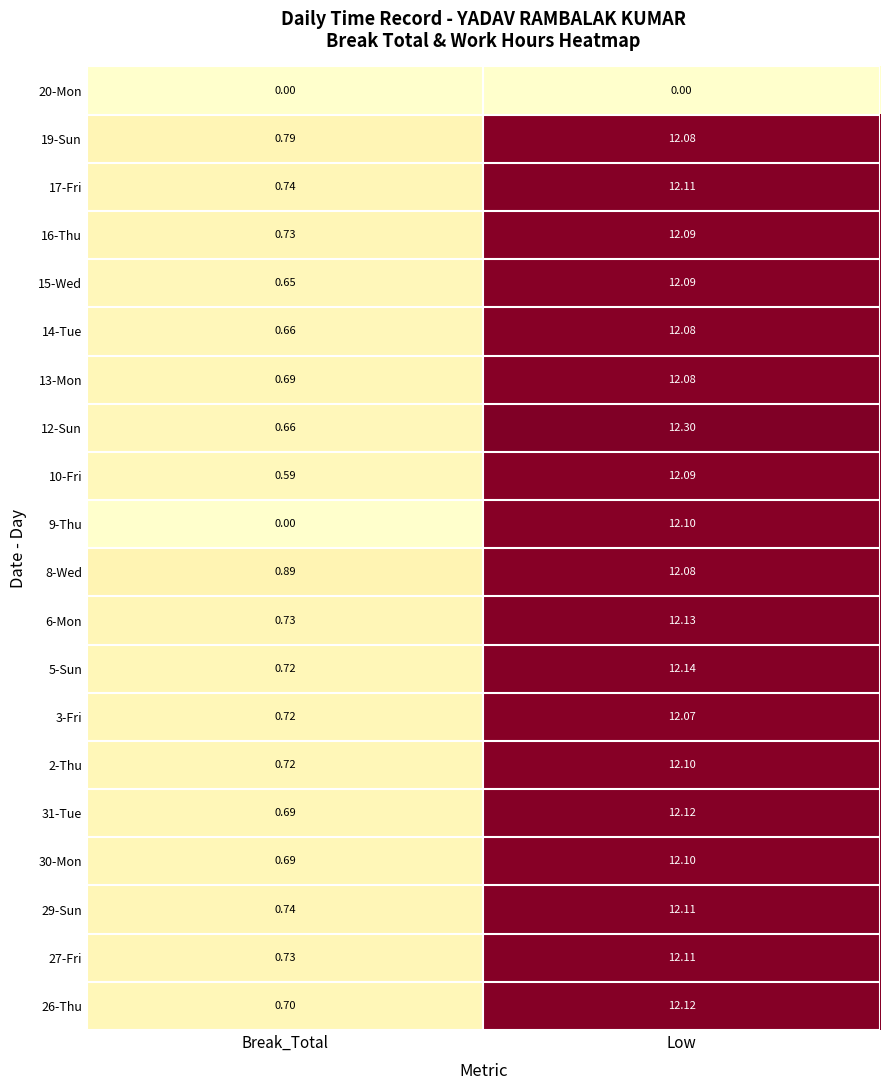

Which series has the largest total across all categories?

8-Wed